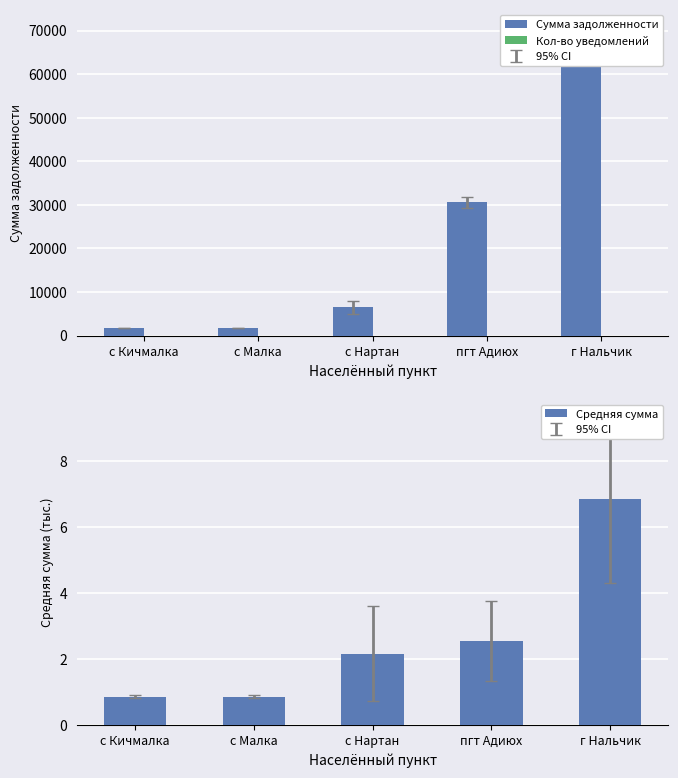

What is the maximum value shown in the chart?

68676.4